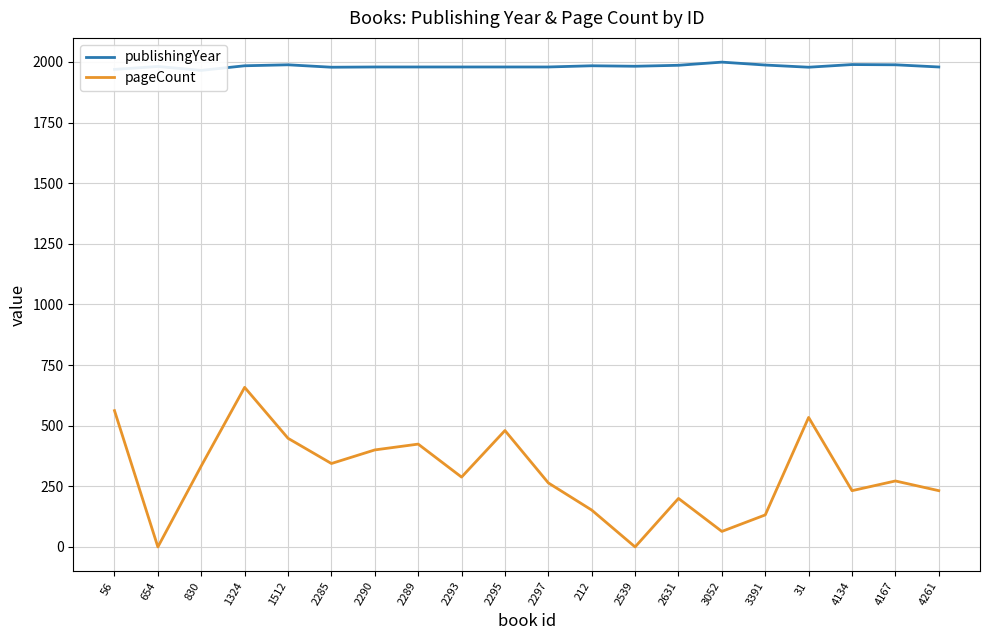

Reading left to right, list all the values displayed in this chart.

publishingYear: 56=1969	654=1981	830=1965	1324=1984	1512=1988	2285=1978	2290=1979	2289=1979	2293=1979	2295=1979	2297=1979	212=1984	2539=1982	2631=1986	3052=1999	3391=1987	31=1978	4134=1989	4167=1988	4261=1979
pageCount: 56=562	654=0	830=334	1324=658	1512=448	2285=344	2290=400	2289=424	2293=288	2295=480	2297=264	212=152	2539=0	2631=200	3052=64	3391=132	31=534	4134=232	4167=272	4261=232